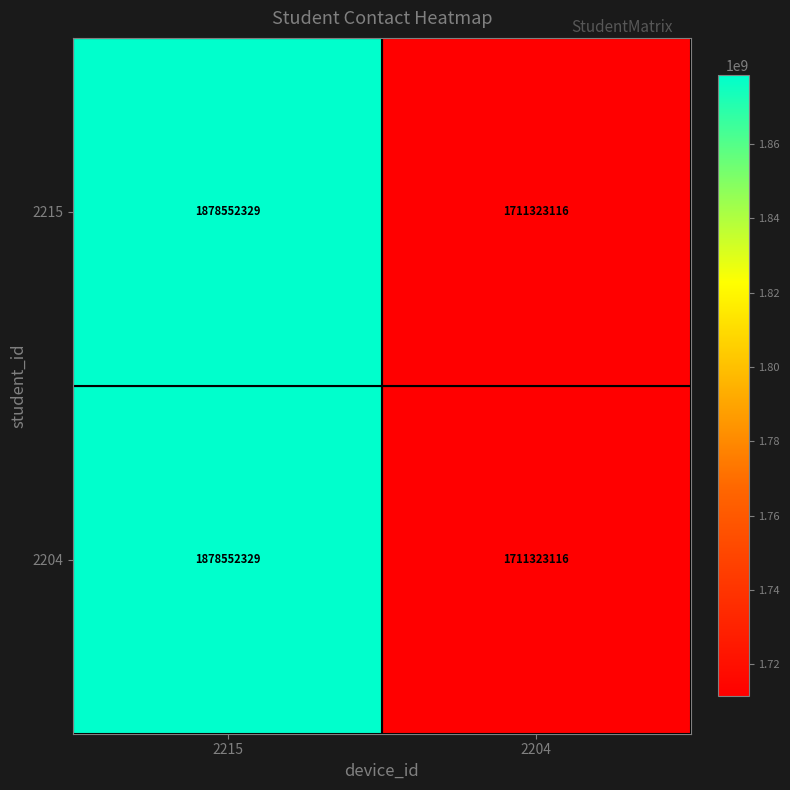

The value of 2215 at 2204 is 1711323116. True or false?

True